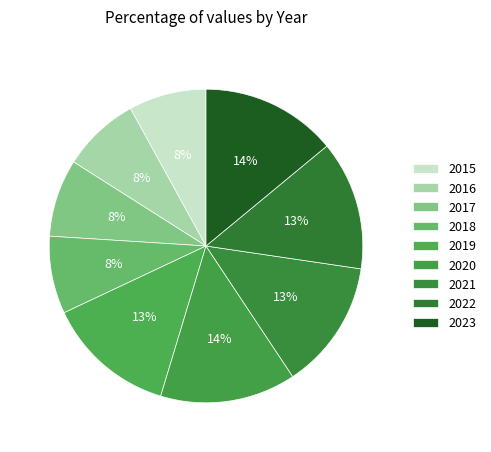

How many segments does this pie chart have?

9